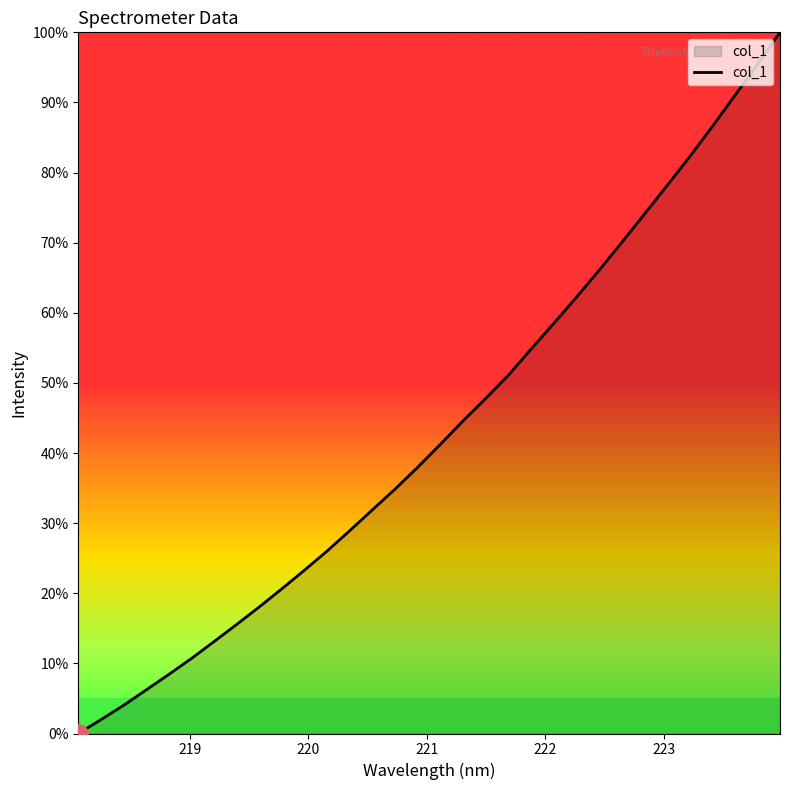

What is the sum of all values?

1385.9